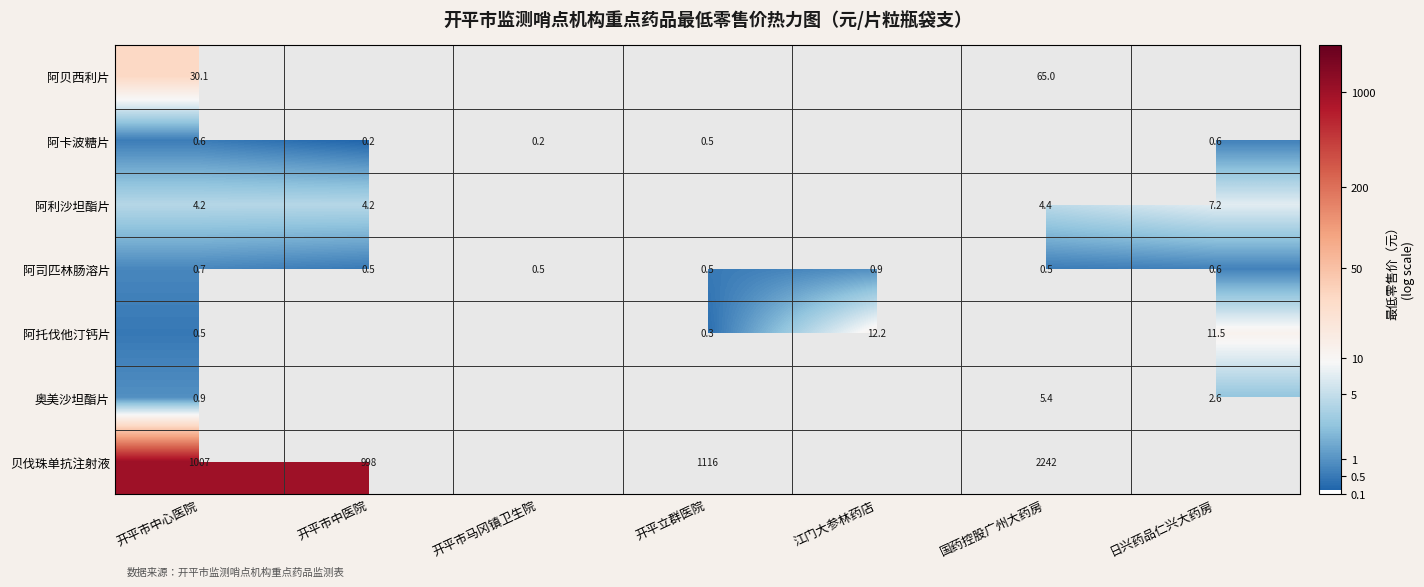

At how many categories does at least one series exceed 7?

2